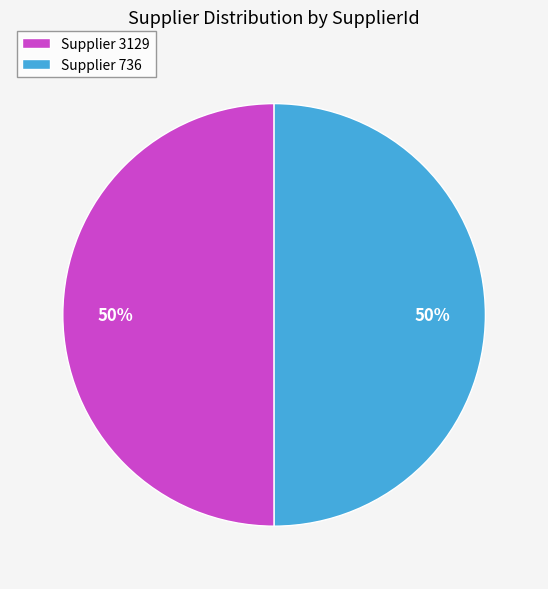

Do Supplier 736 and Supplier 3129 together represent more than half of the pie?

Yes